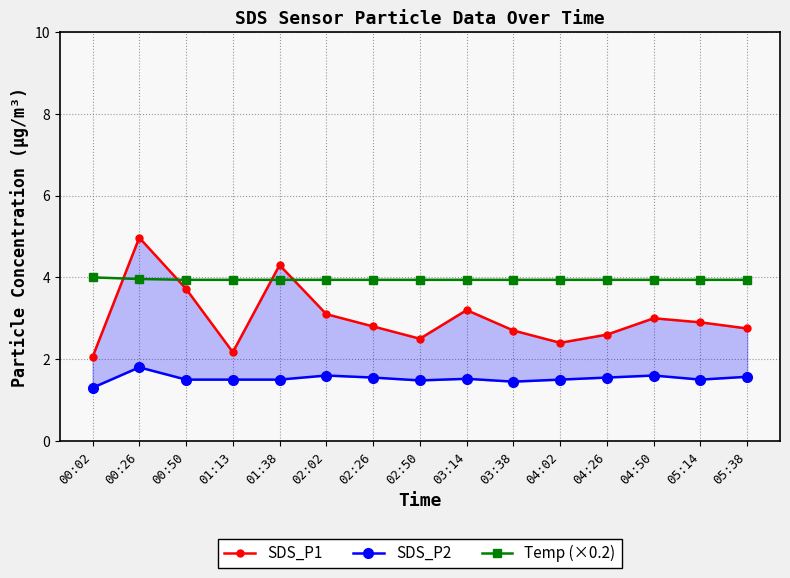

Which series has the widest spread of values?

SDS_P1